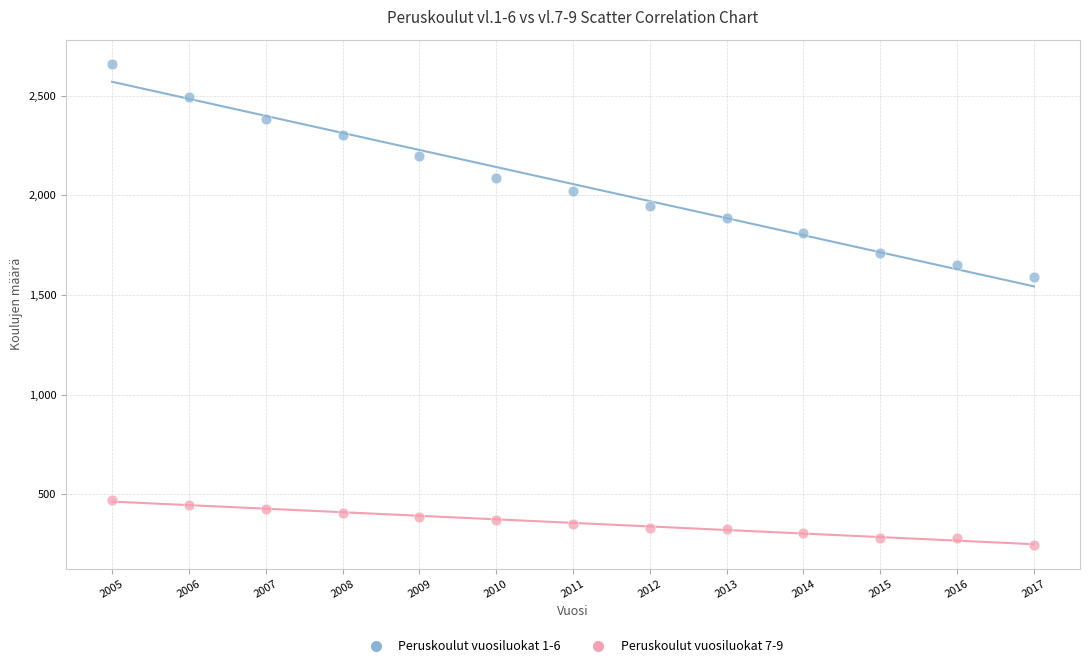

Which series reaches the maximum Y coordinate?

Peruskoulut vuosiluokat 1-6